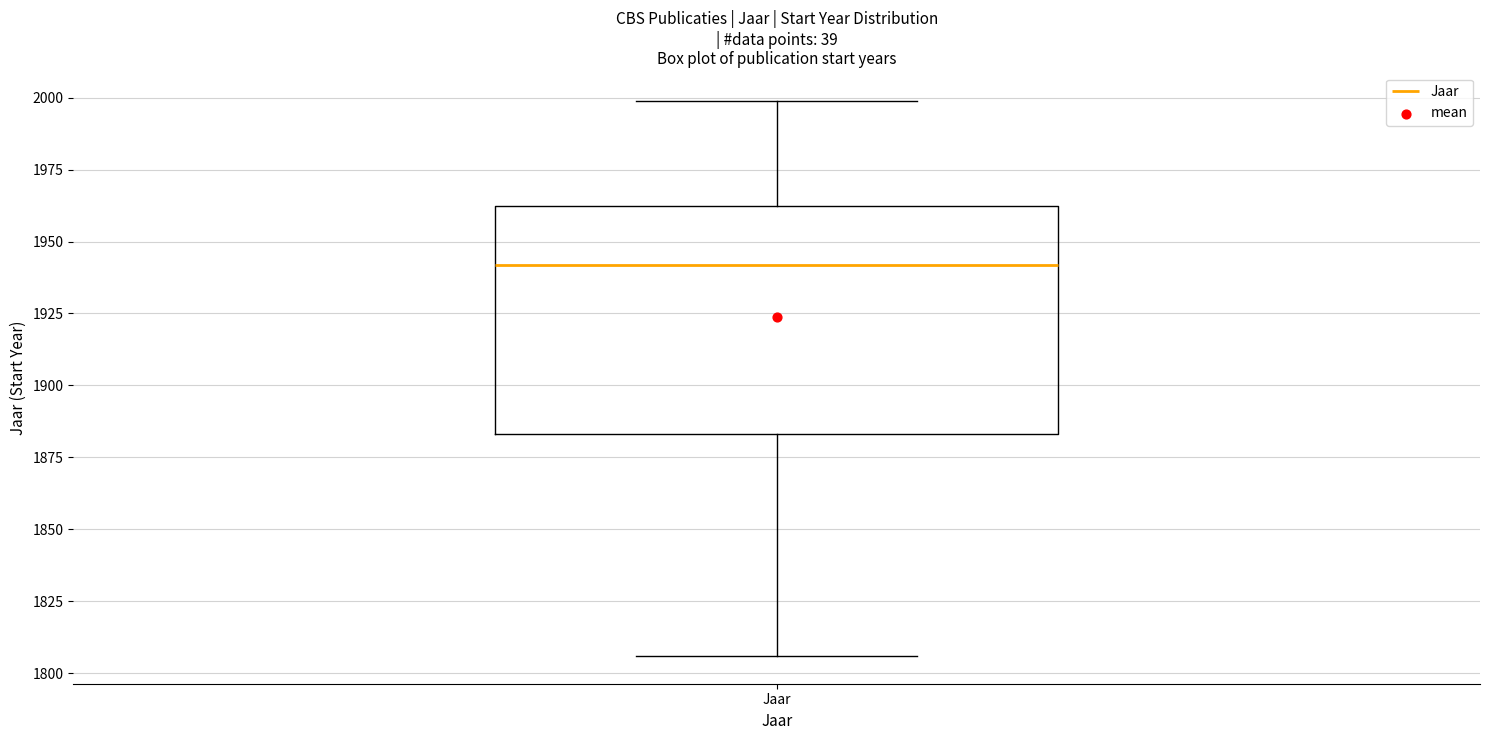

Where does the lower whisker of the box for Jaar end on the y-axis? The values are not printed on the chart, so give them approximately, as read against the axis.

1805